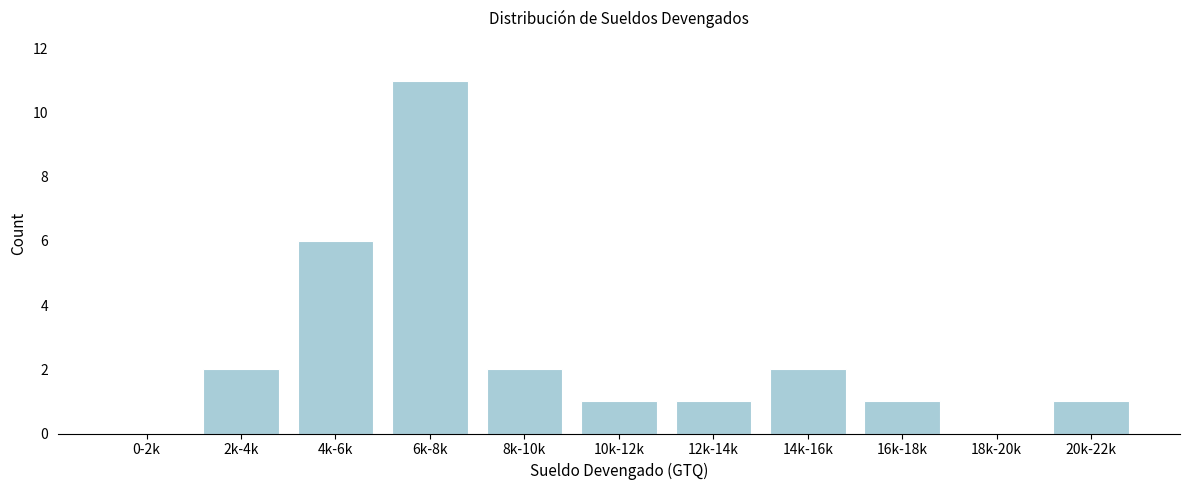

Reading left to right, extract all data points from this chart.

0-2k=0	2k-4k=2	4k-6k=6	6k-8k=11	8k-10k=2	10k-12k=1	12k-14k=1	14k-16k=2	16k-18k=1	18k-20k=0	20k-22k=1